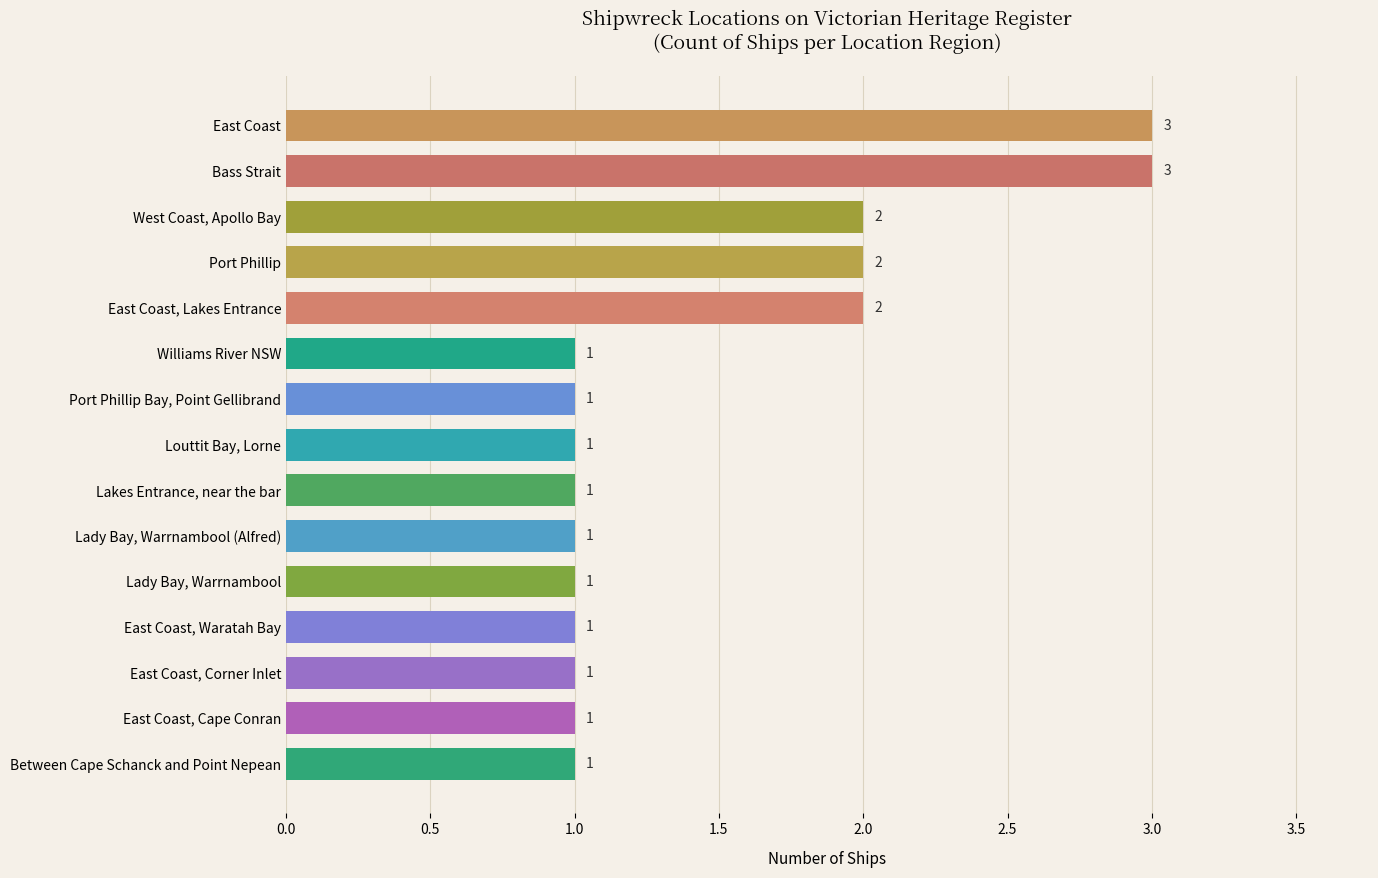

What is the label of the 3rd bar from the bottom?

East Coast, Corner Inlet